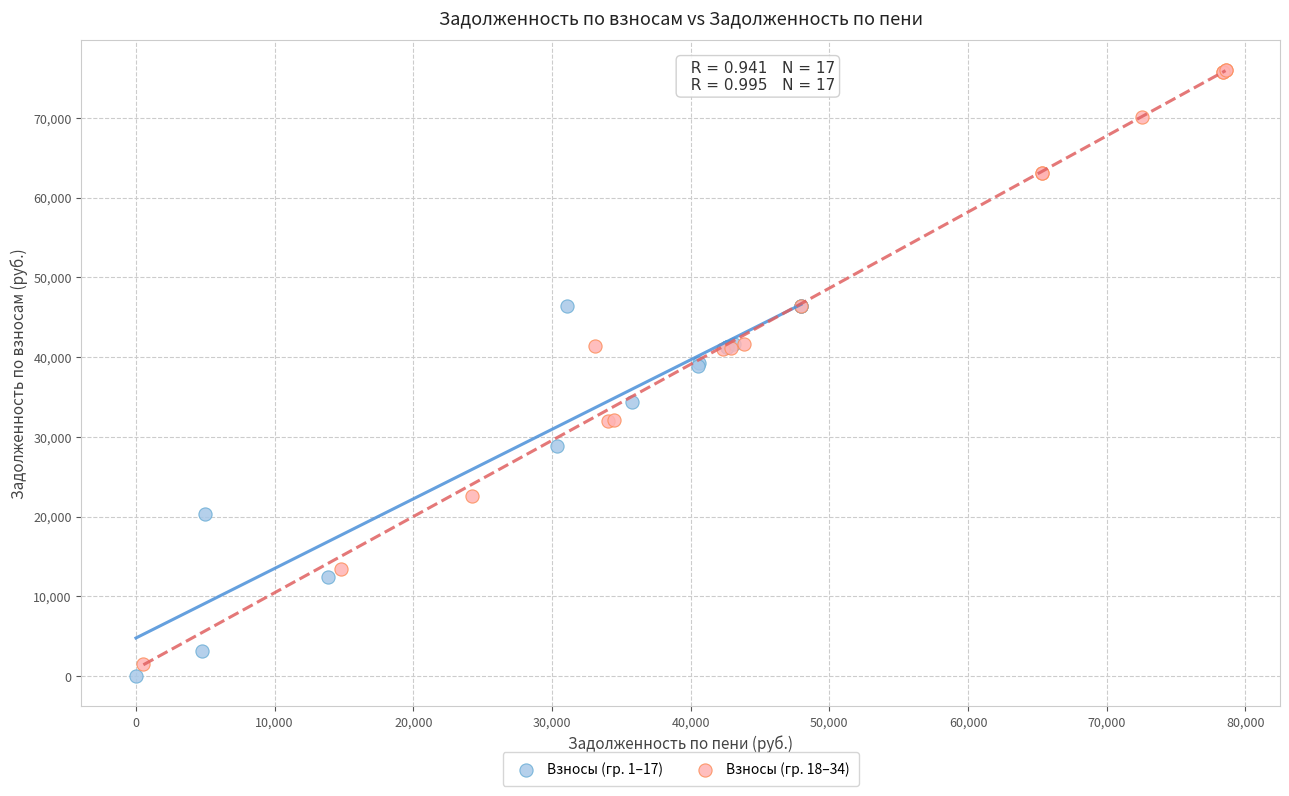

What are all the series names shown in the legend?

Взносы (гр. 1–17), Взносы (гр. 18–34)